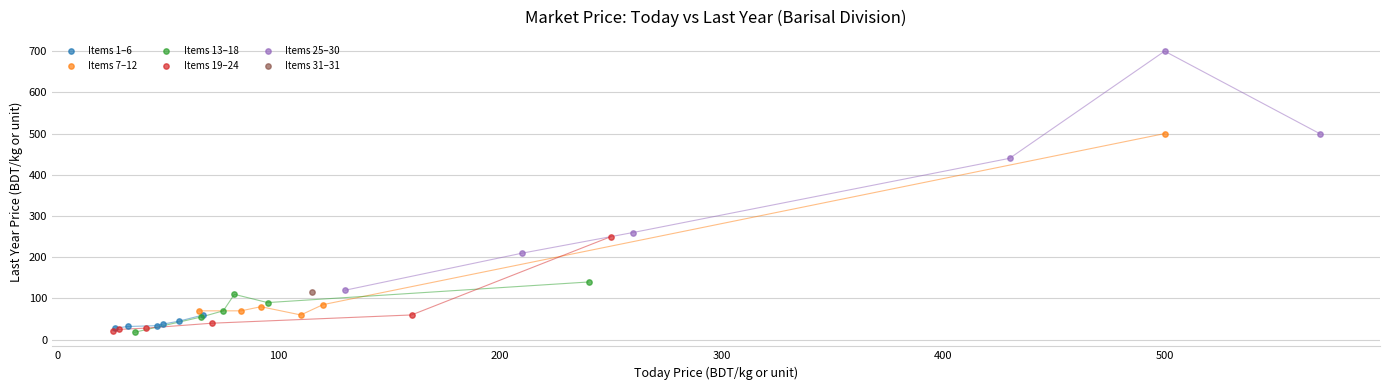

Which series contains the highest Y value?

Items 25–30